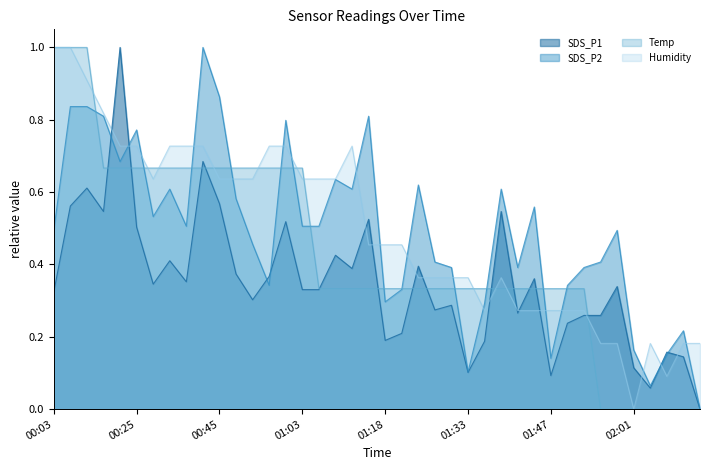

At 00:22, list the series in order from smallest to largest.

Temp, SDS_P2, Humidity, SDS_P1